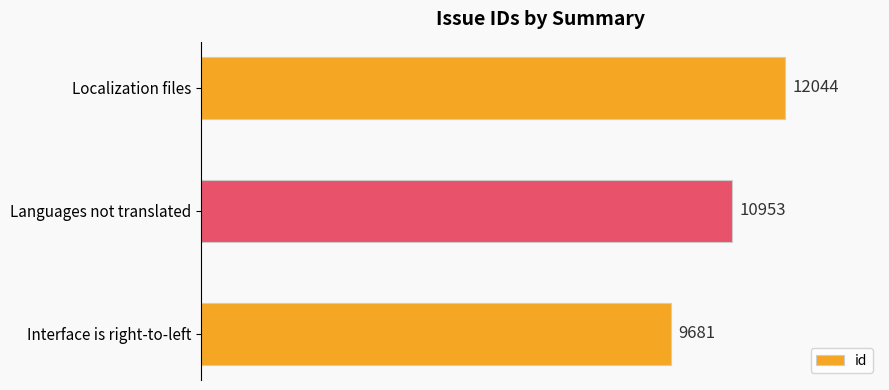

Does the chart contain stacked bars?

No